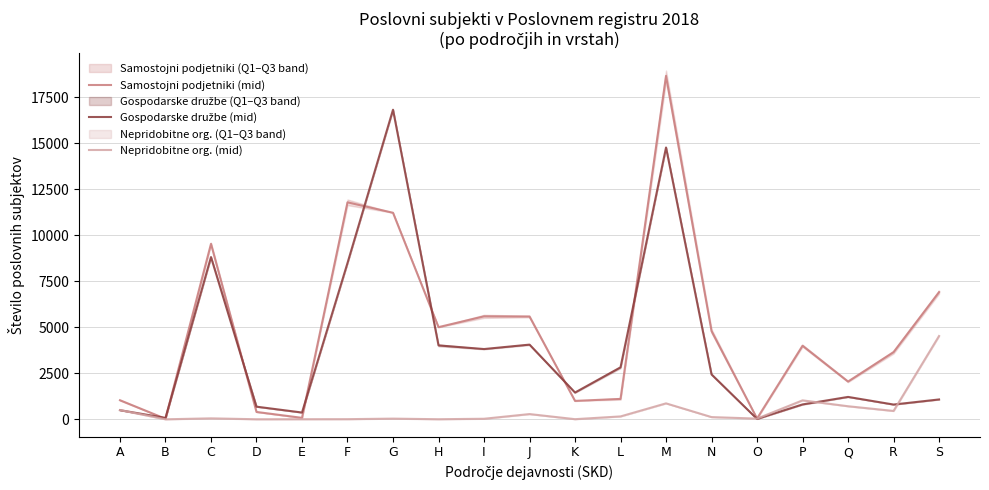

What is the sum of the Samostojni podjetniki (mid) values at D and F?

12186.0